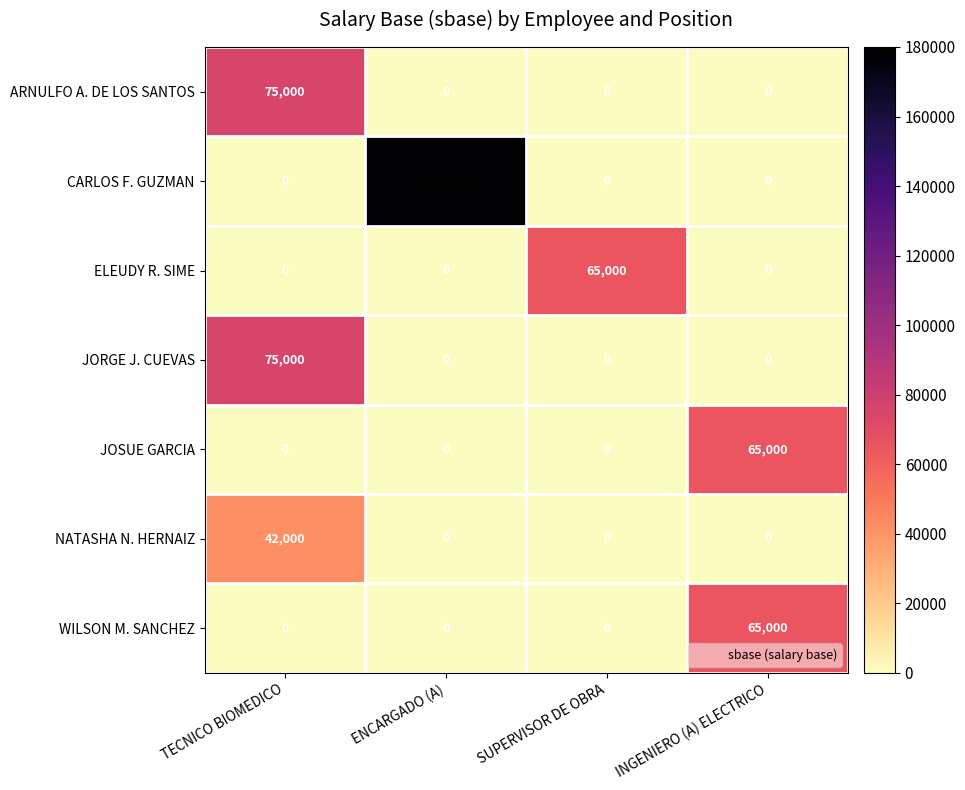

What is the sum of all JORGE J. CUEVAS values?

75000